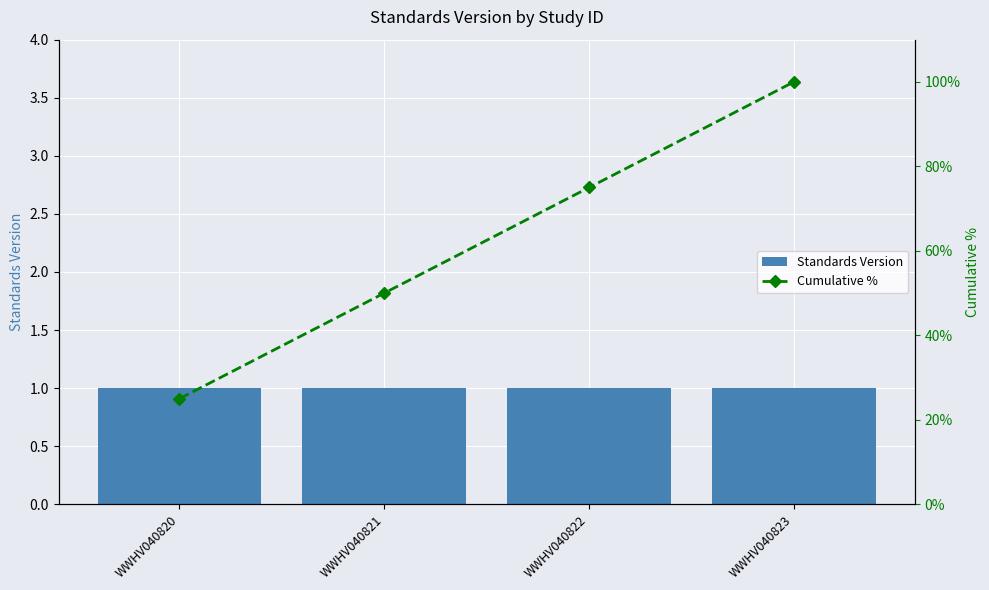

Count the number of categories in the chart.

4